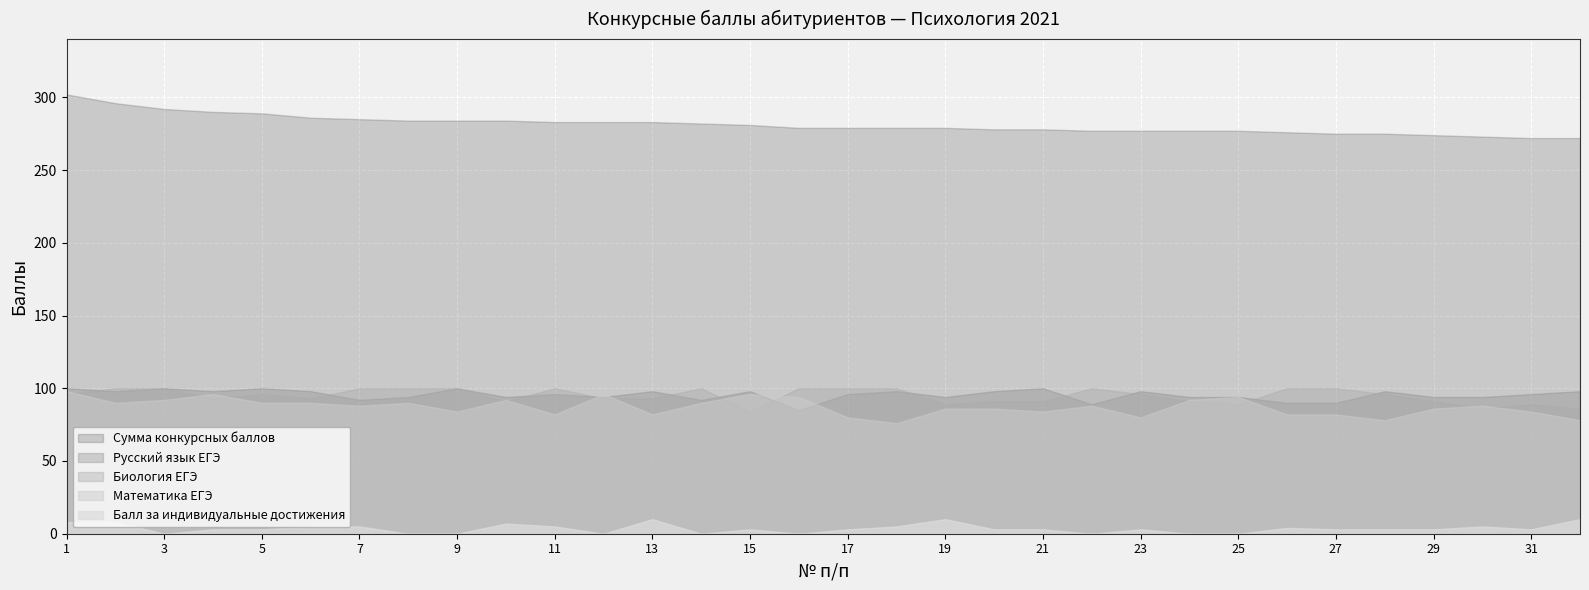

Which series has the largest total across all categories?

Сумма конкурсных баллов